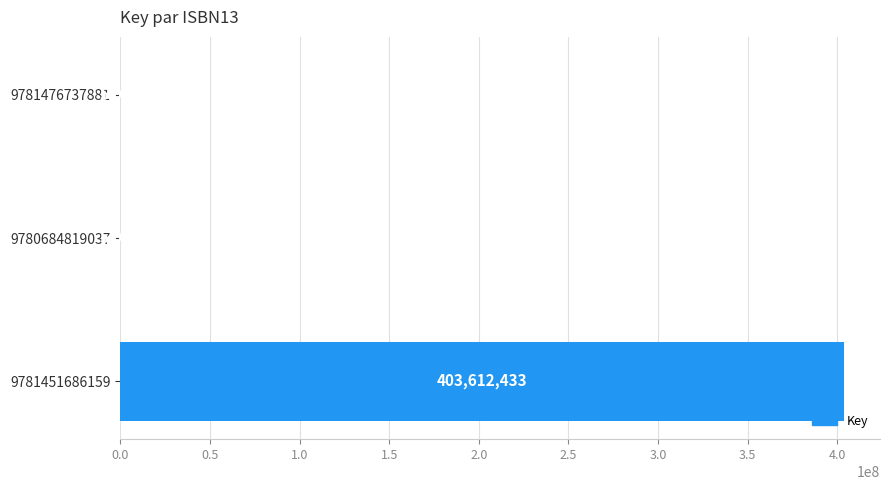

True or false: the data shows 403612433 at 9781451686159.

True